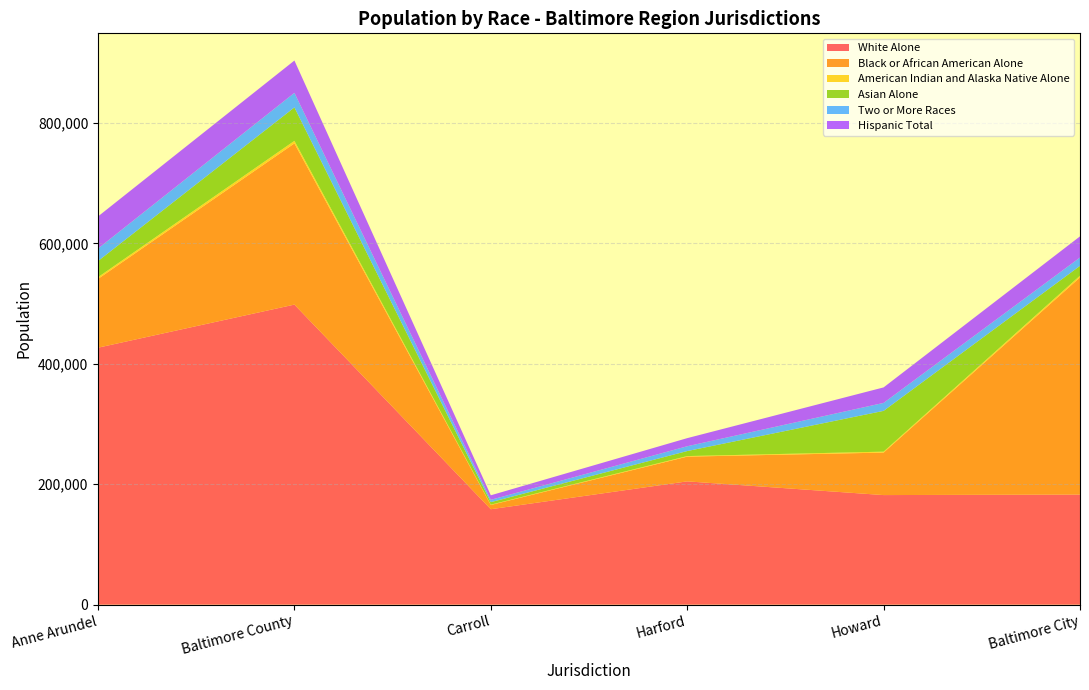

Reading right to left, what are all the values shown in this chart?

White Alone: 182877	181956	204732	158472	498256	426691
Black or African American Alone: 360511	70572	41066	7059	267664	114215
American Indian and Alaska Native Alone: 2863	1542	917	544	4255	2862
Asian Alone: 16312	67712	8330	4125	55443	26766
Two or More Races: 13836	13228	8003	3887	24217	20790
Hispanic Total: 35141	25732	13442	7516	53657	53299